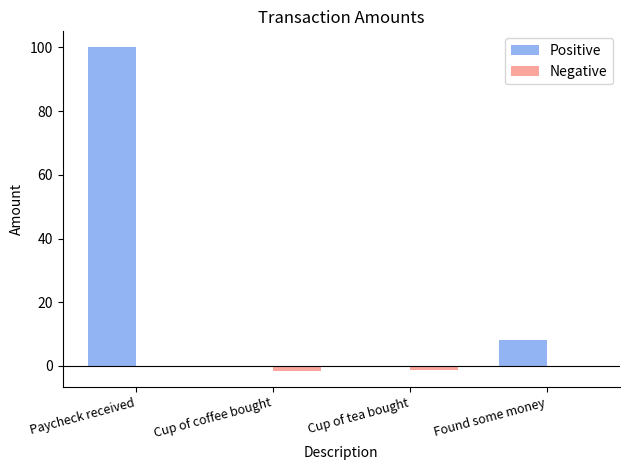

What is the maximum value shown in the chart?

100.0